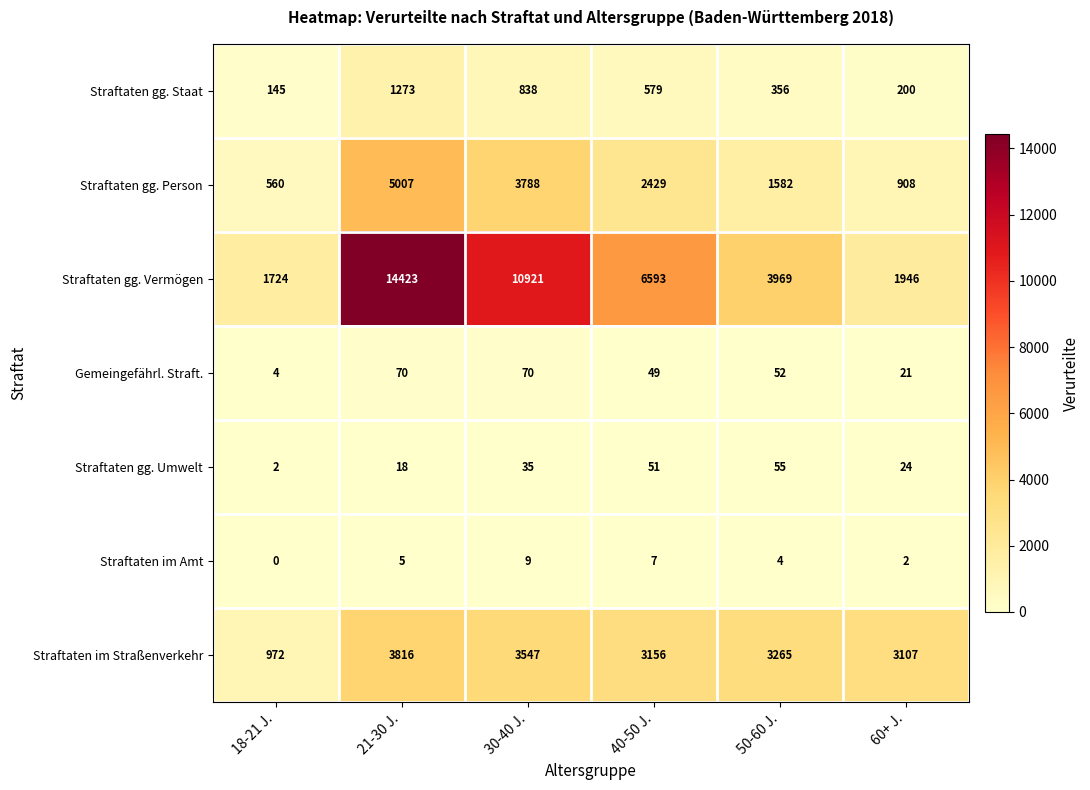

Rank the series at 50-60 J. from highest to lowest value.

Straftaten gg. Vermögen, Straftaten im Straßenverkehr, Straftaten gg. Person, Straftaten gg. Staat, Straftaten gg. Umwelt, Gemeingefährl. Straft., Straftaten im Amt